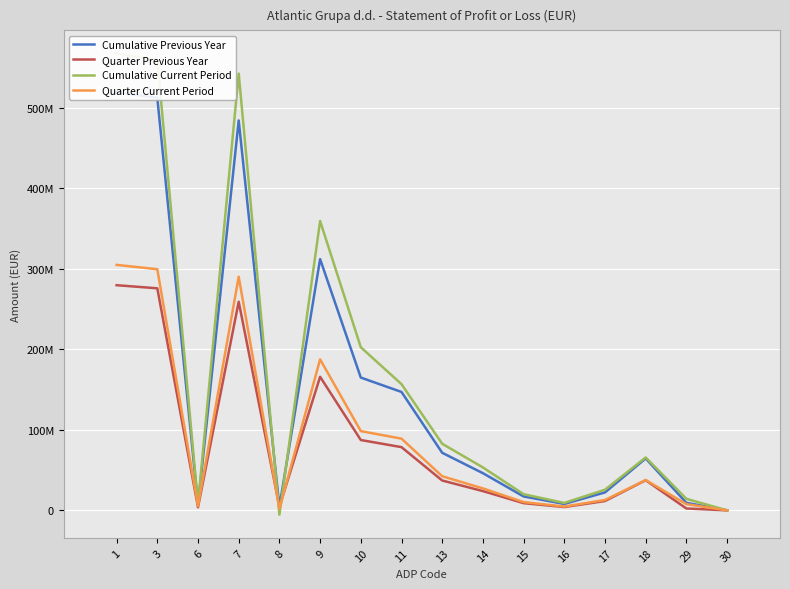

Rank the series at 9 from highest to lowest value.

Cumulative Current Period, Cumulative Previous Year, Quarter Current Period, Quarter Previous Year